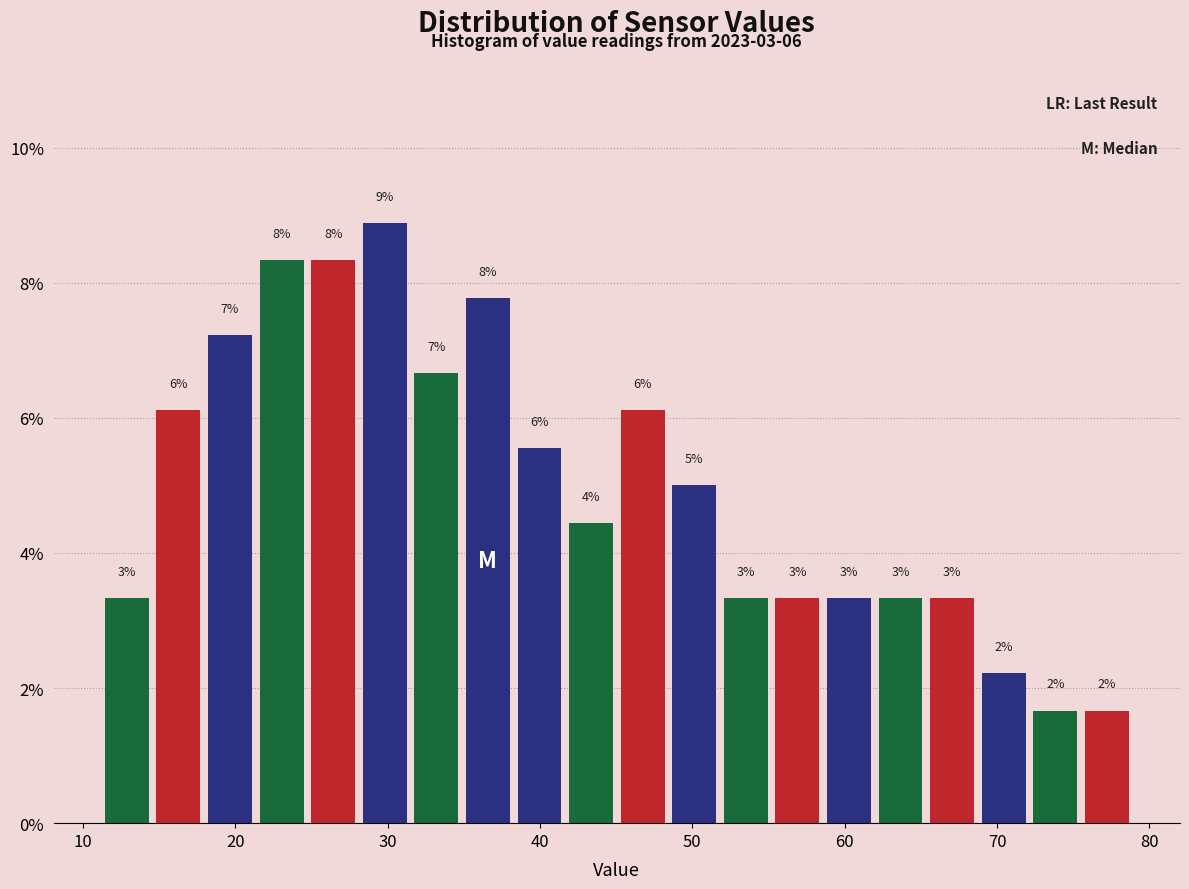

Read against the x-axis, roughly where is the centre of the tallest bar?

30